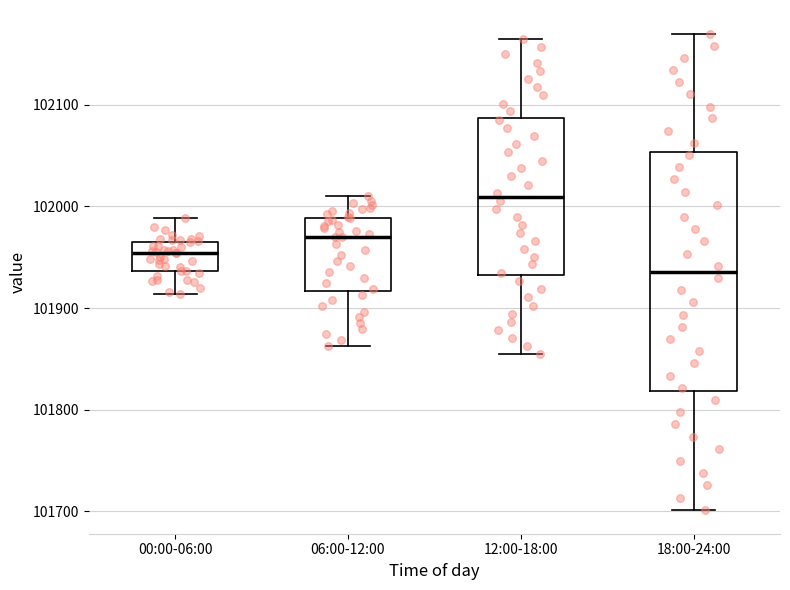

Where does the lower whisker of the box for 12:00-18:00 end on the y-axis? The values are not printed on the chart, so give them approximately, as read against the axis.

101860